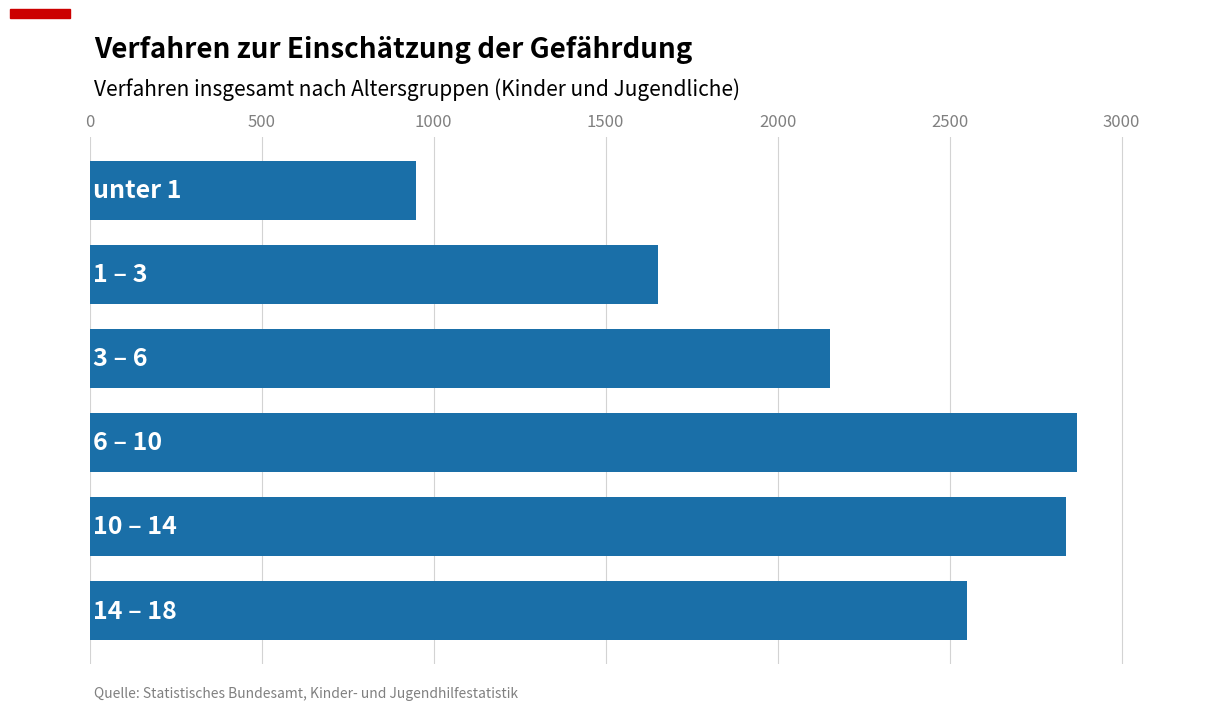

What is the minimum value shown in the chart?

950